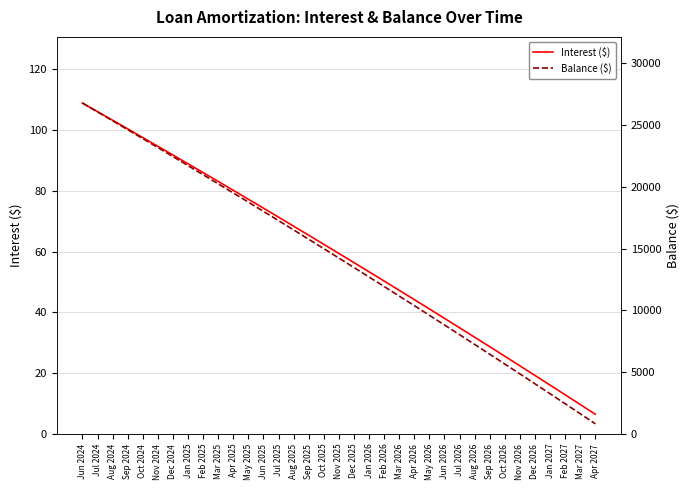

Where is Balance ($) nearest to the value 13804?

Dec 2025